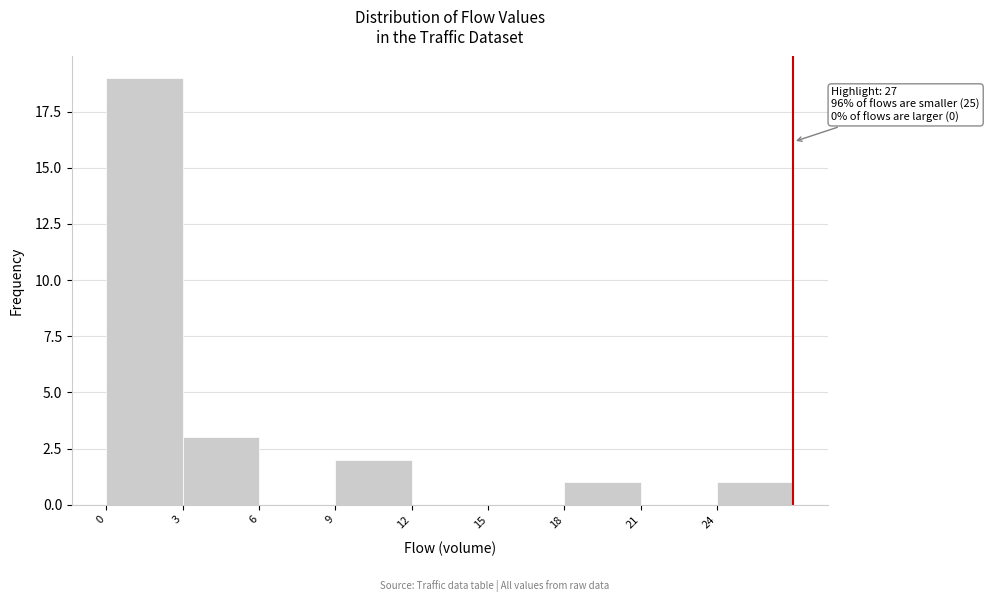

Which range on the x-axis has the tallest bar?

0 to 3